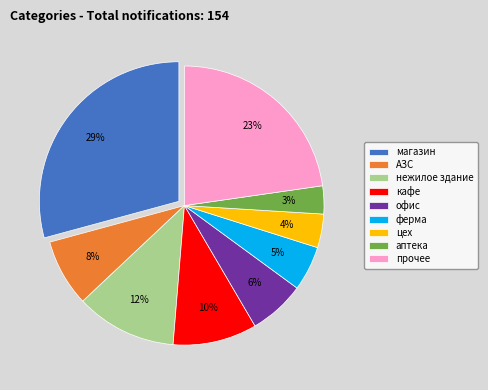

What is the smallest slice in the pie chart?

аптека